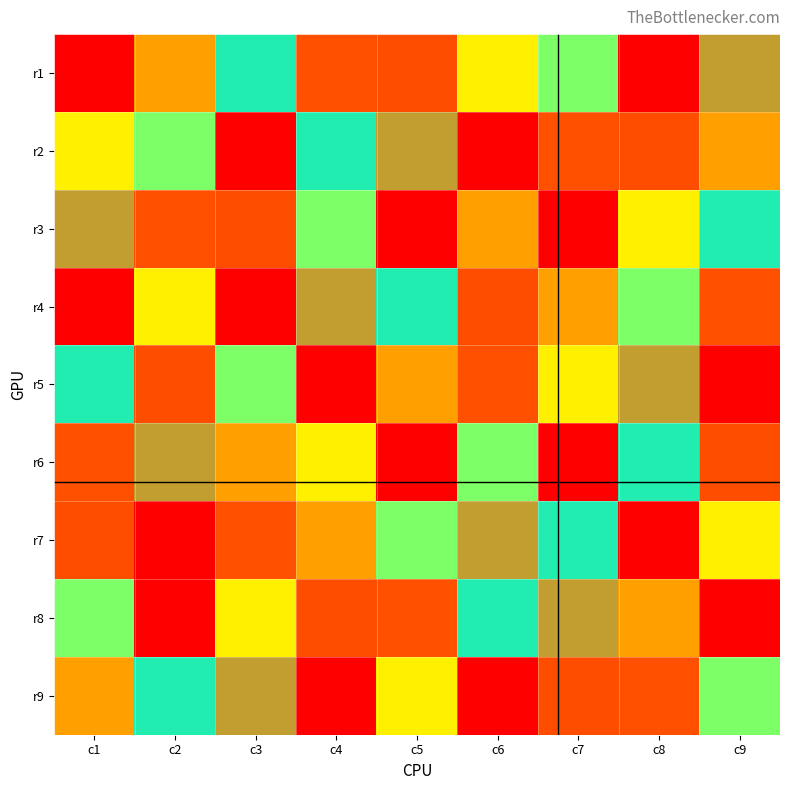

Rank the series at c5 from highest to lowest value.

r6, r1, r2, r4, r7, r9, r5, r8, r3